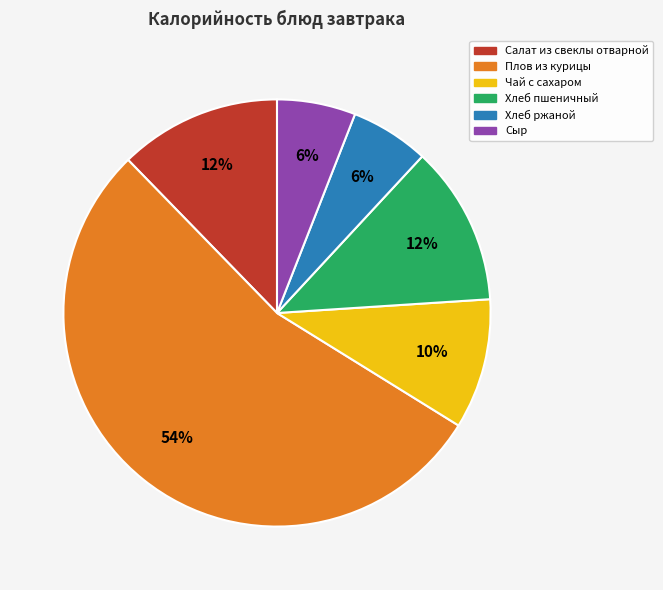

How many segments does this pie chart have?

6